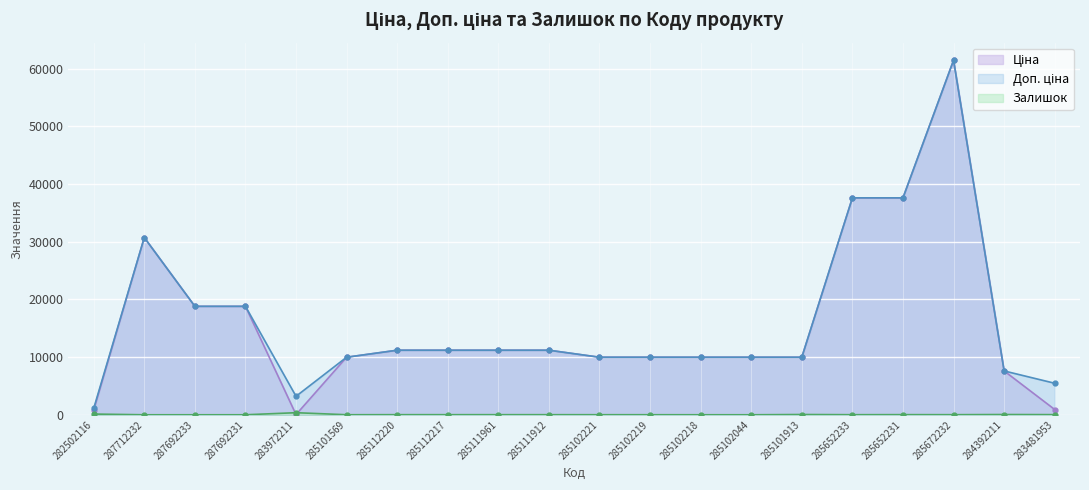

What is the total value across all series at 285652233?

75200.2